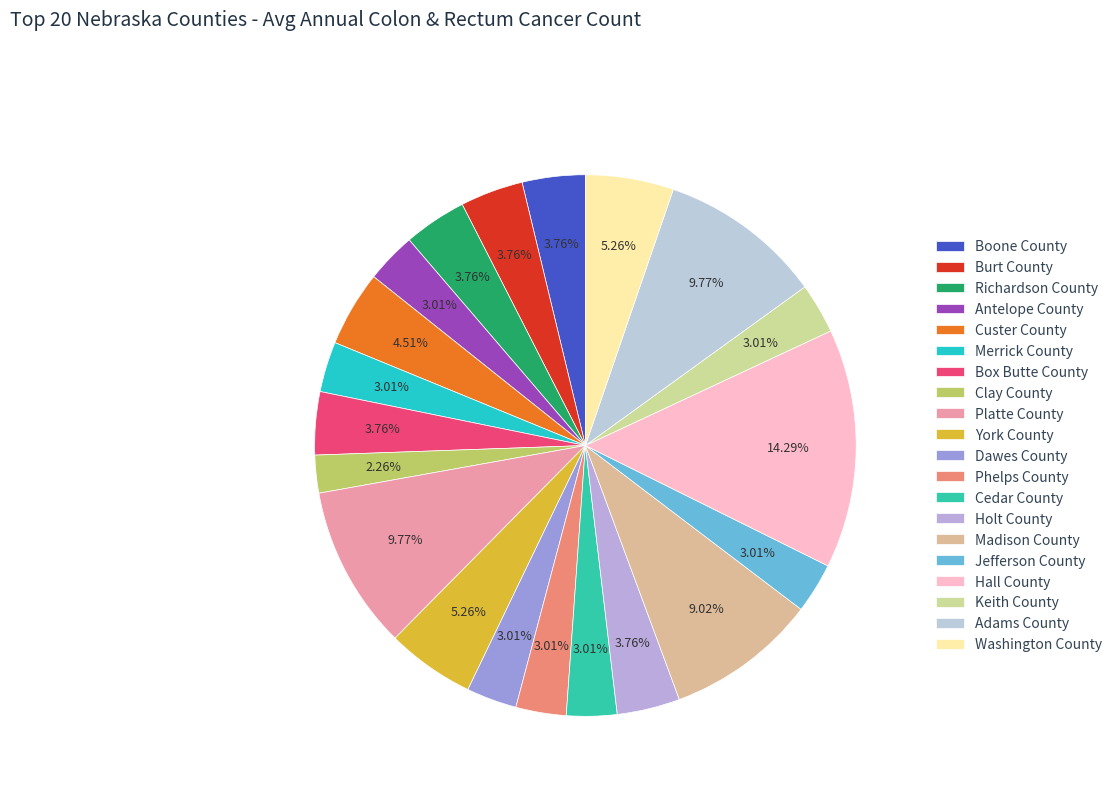

Rank the categories by value from highest to lowest.

Hall County, Platte County, Adams County, Madison County, York County, Washington County, Custer County, Boone County, Burt County, Richardson County, Box Butte County, Holt County, Antelope County, Merrick County, Dawes County, Phelps County, Cedar County, Jefferson County, Keith County, Clay County